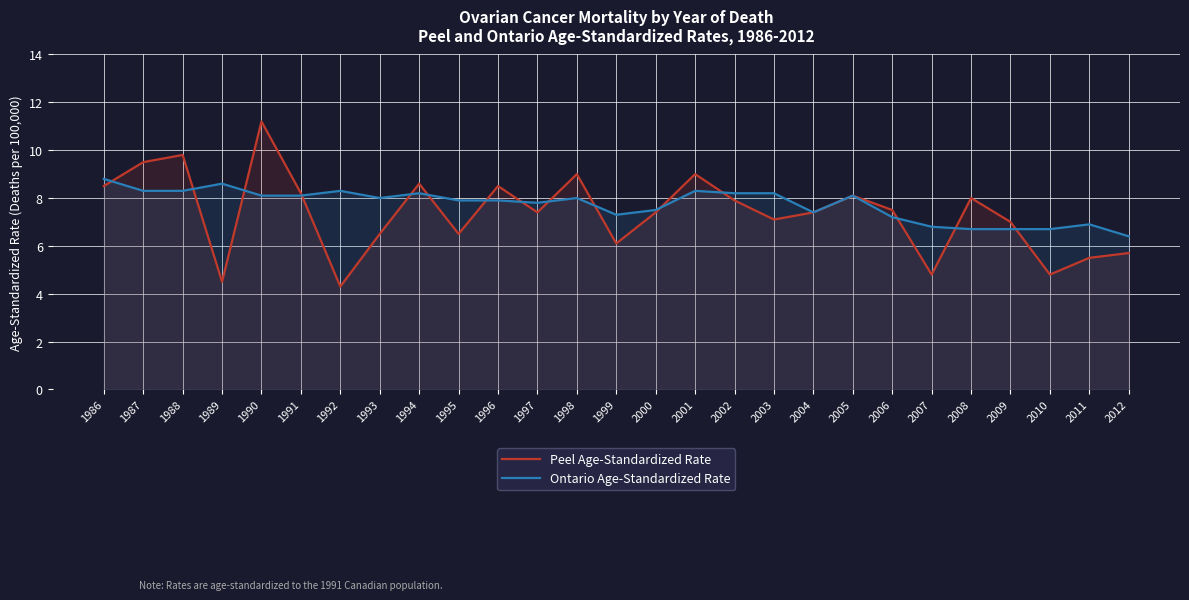

Reading left to right, list all the values displayed in this chart.

Peel Age-Standardized Rate: 8.5	9.5	9.8	4.5	11.2	8.2	4.3	6.5	8.6	6.5	8.5	7.4	9.0	6.1	7.4	9.0	7.9	7.1	7.4	8.1	7.5	4.8	8.0	7.0	4.8	5.5	5.7
Ontario Age-Standardized Rate: 8.8	8.3	8.3	8.6	8.1	8.1	8.3	8.0	8.2	7.9	7.9	7.8	8.0	7.3	7.5	8.3	8.2	8.2	7.4	8.1	7.2	6.8	6.7	6.7	6.7	6.9	6.4